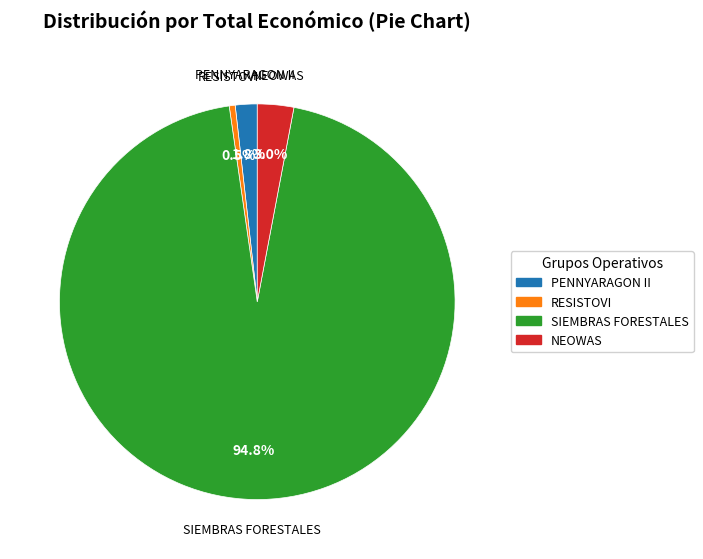

To the nearest percent, what is the difference between the SIEMBRAS FORESTALES and PENNYARAGON II slice percentages?

93%